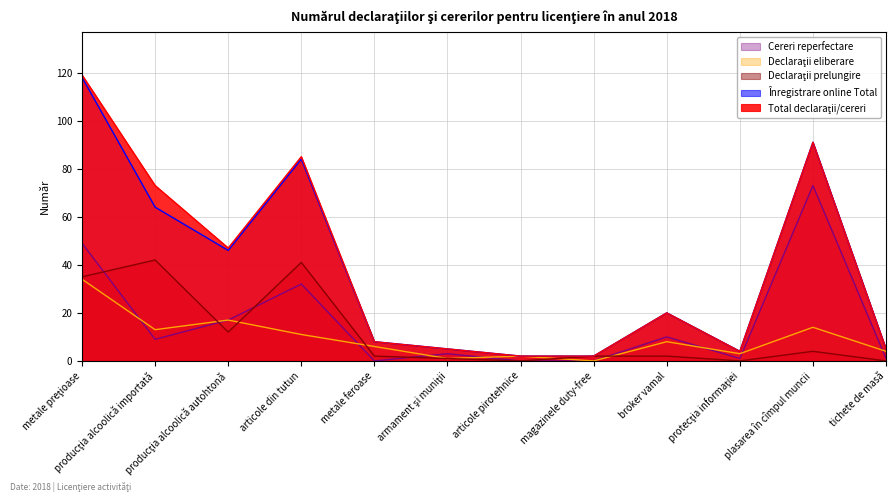

List the labels in order of Declaraţii eliberare value, smallest first.

magazinele duty-free, armament şi muniţii, articole pirotehnice, protecţia informaţiei, tichete de masă, metale feroase, broker vamal, articole din tutun, producţia alcoolică importată, plasarea în cîmpul muncii, producţia alcoolică autohtonă, metale preţioase